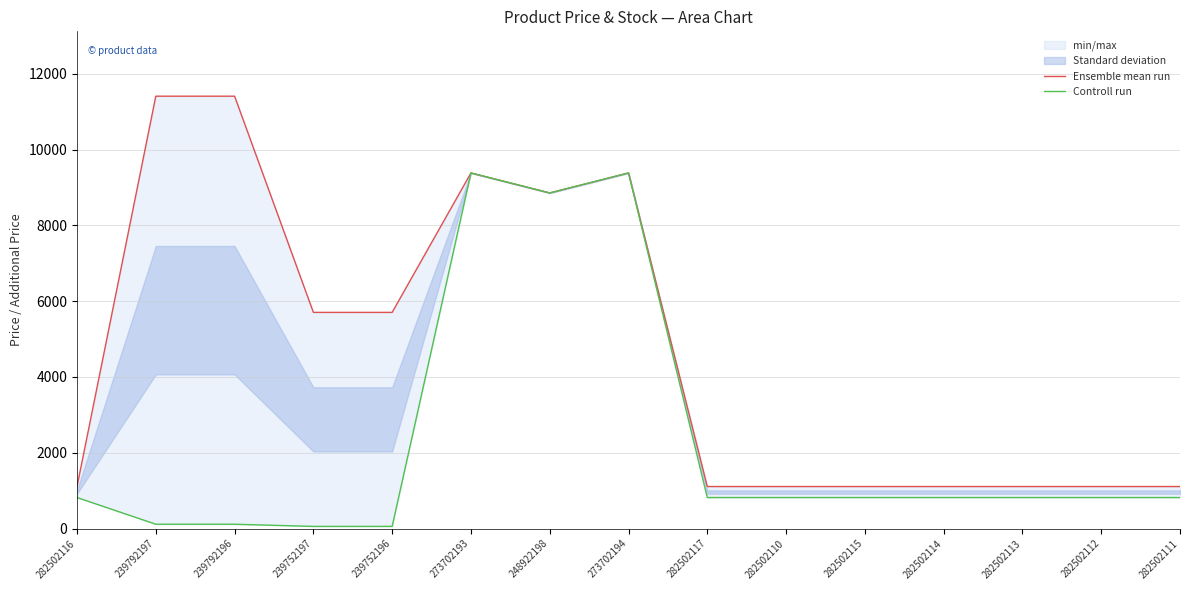

True or false: Controll run has more than 0 points higher than both neighbors.

True